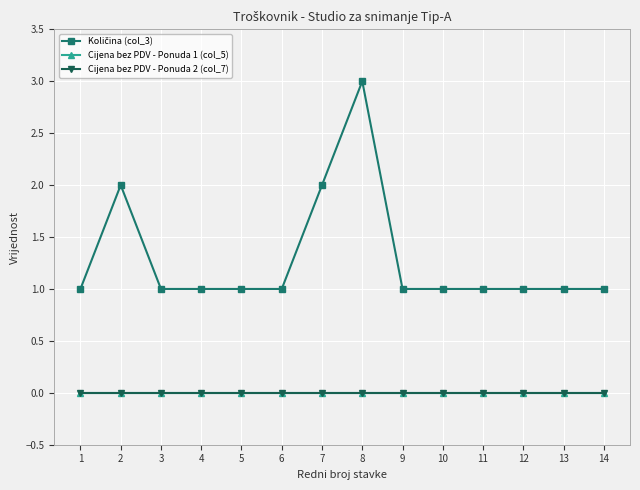

True or false: Količina (col_3) and Cijena bez PDV - Ponuda 1 (col_5) intersect in this chart.

False